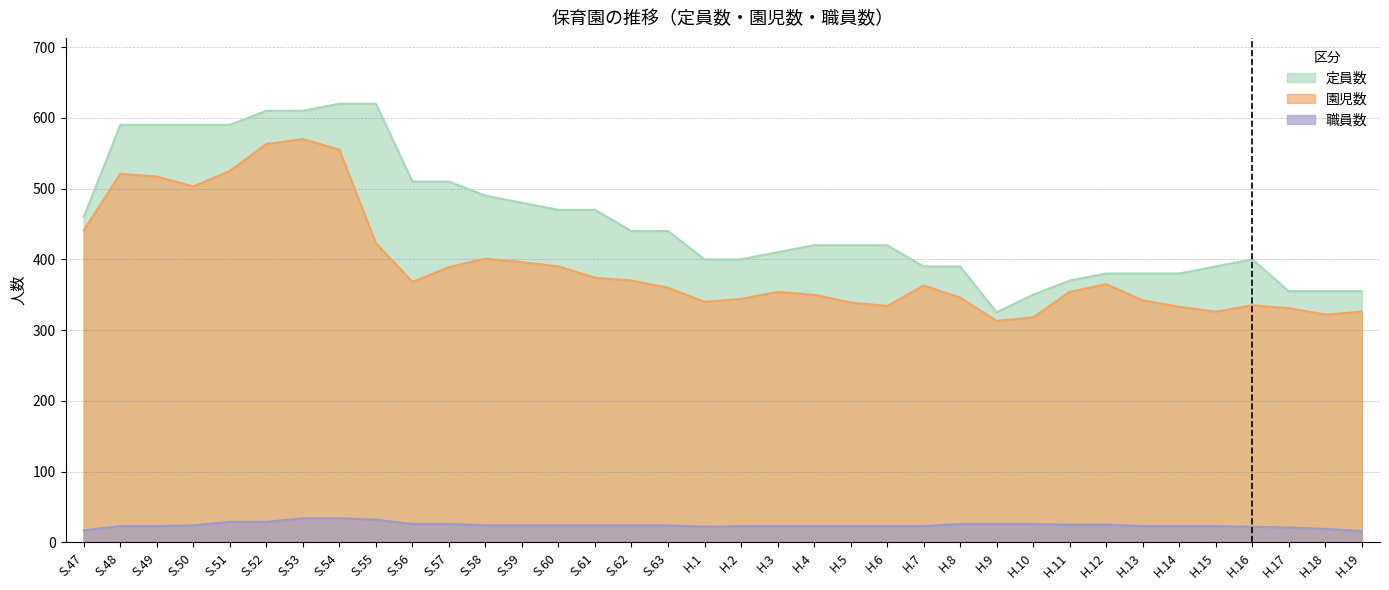

What position from the right is H.14?

6